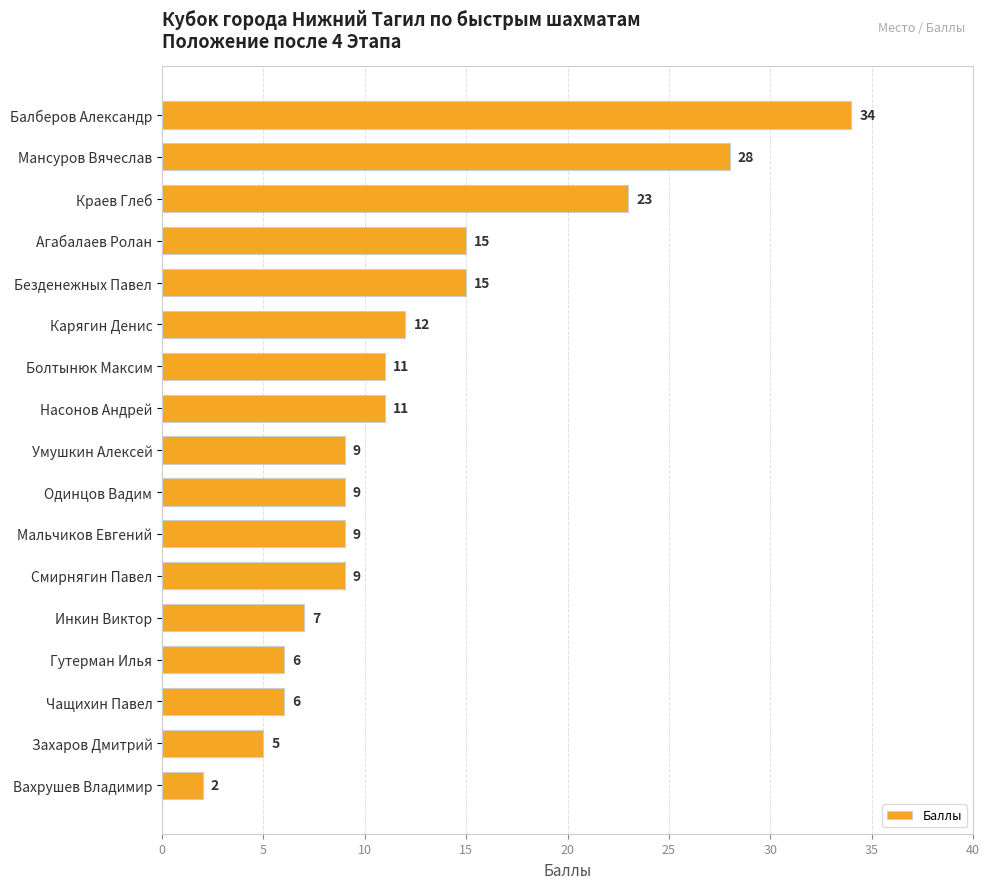

The value at Чащихин Павел is 6. True or false?

True